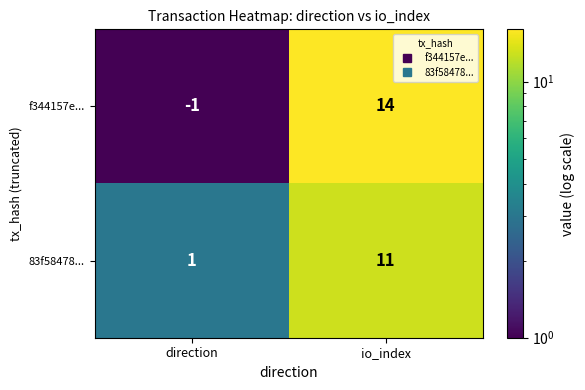

At direction, list the series in order from largest to smallest.

83f58478..., f344157e...